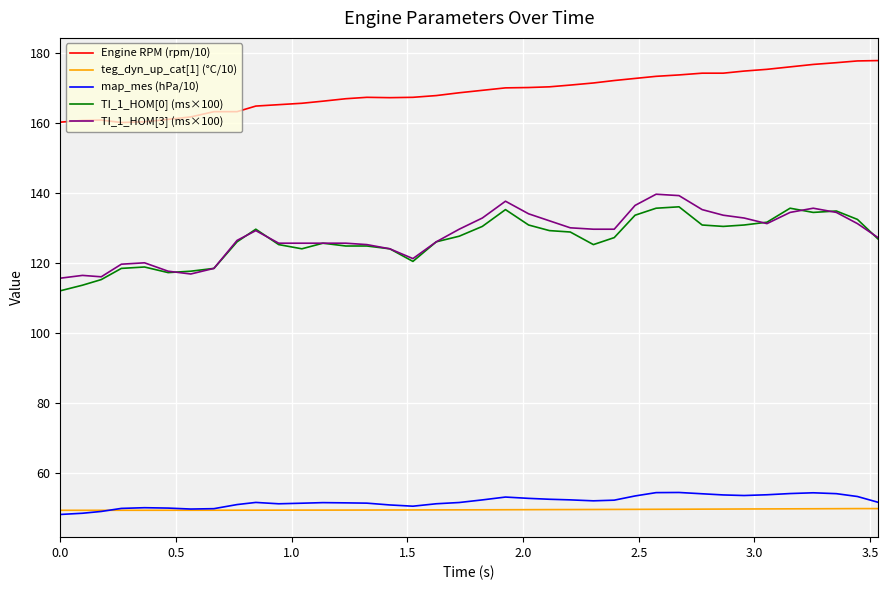

What is the greatest value displayed?

177.8